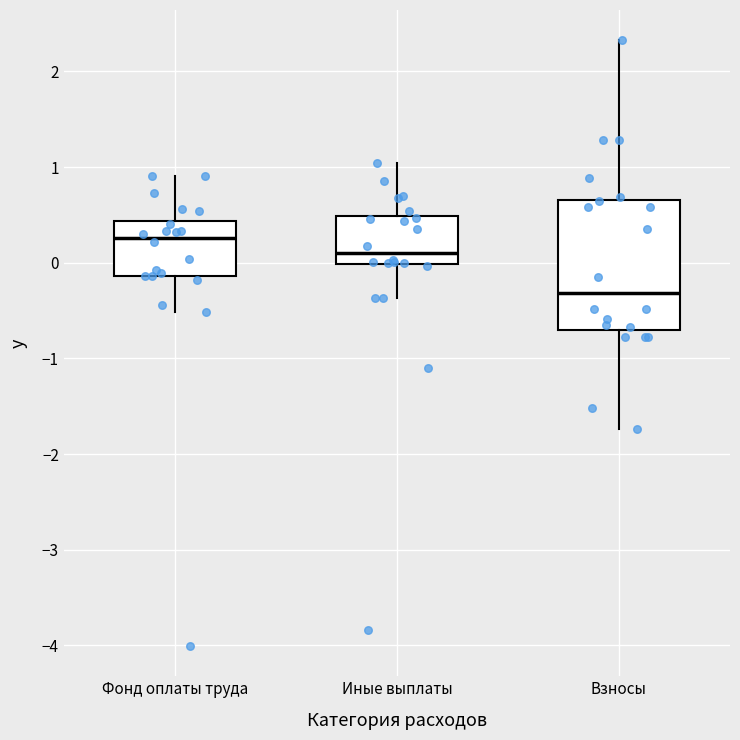

Where does the upper whisker of the box for Иные выплаты end on the y-axis? The values are not printed on the chart, so give them approximately, as read against the axis.

1.0